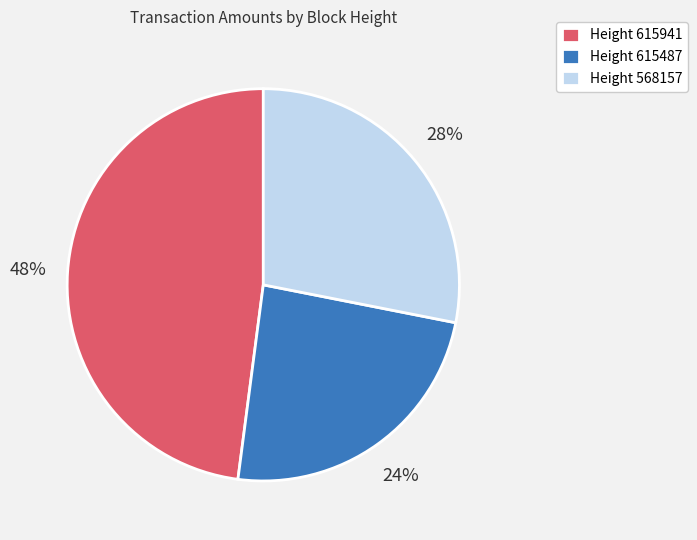

To the nearest percent, what is the difference between the largest and smallest slice percentages?

24%